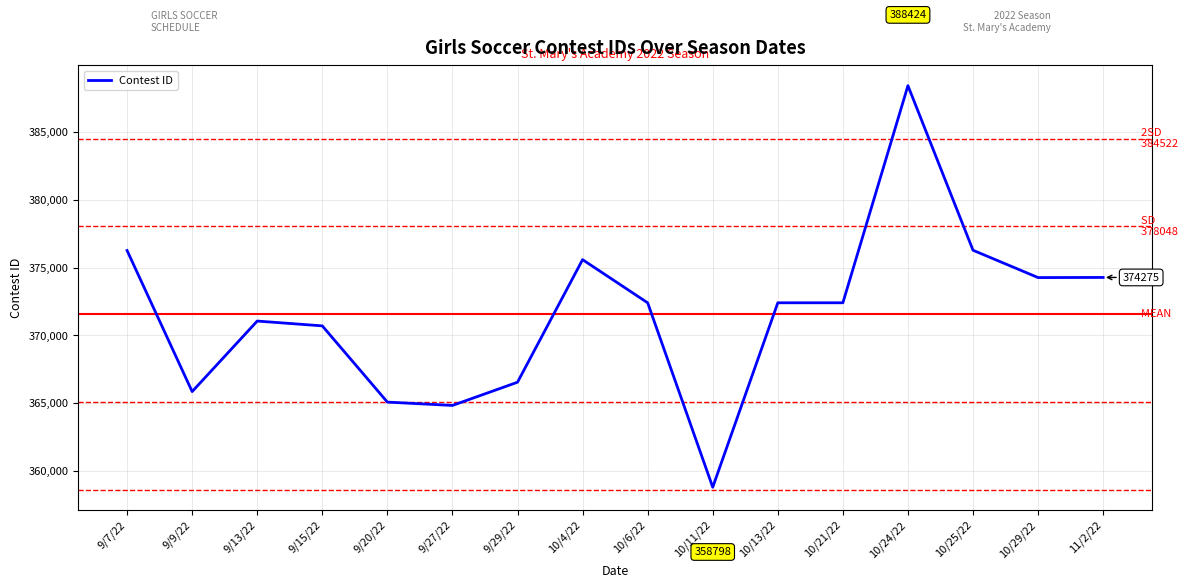

What is the sum of the values at 11/2/22 and 10/25/22?

750556